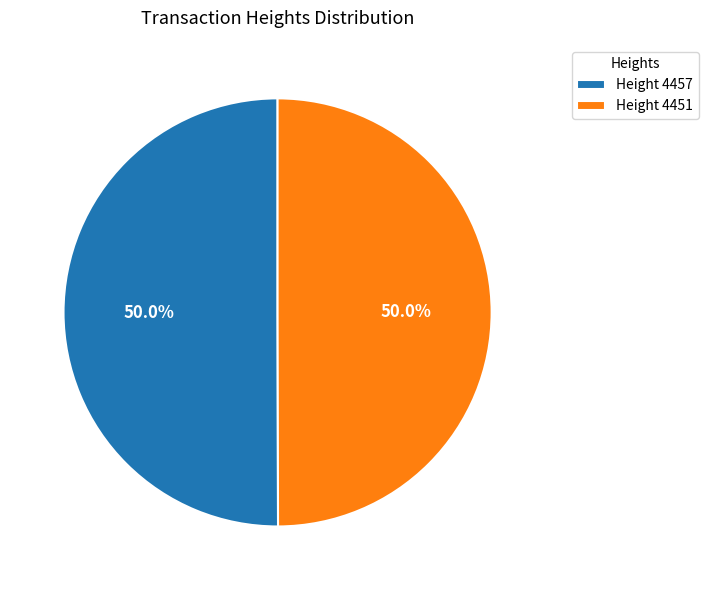

What is the ratio of the value at Height 4451 to the value at Height 4457?

1.0